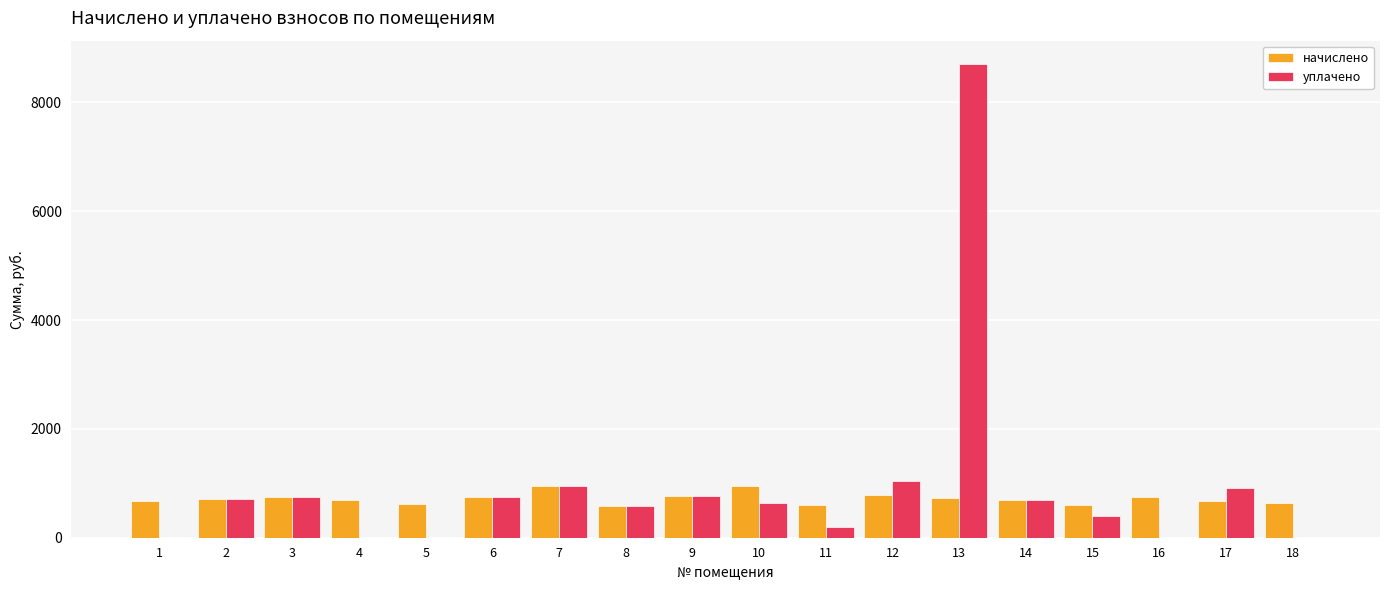

What is the average value of the уплачено series?

950.0